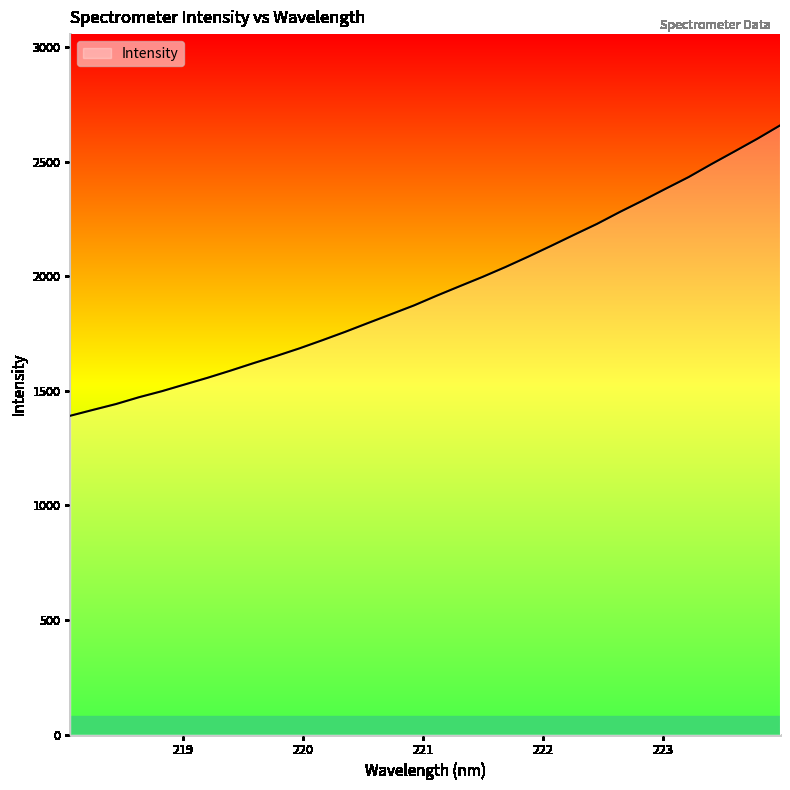

How many values are below 1915?

16